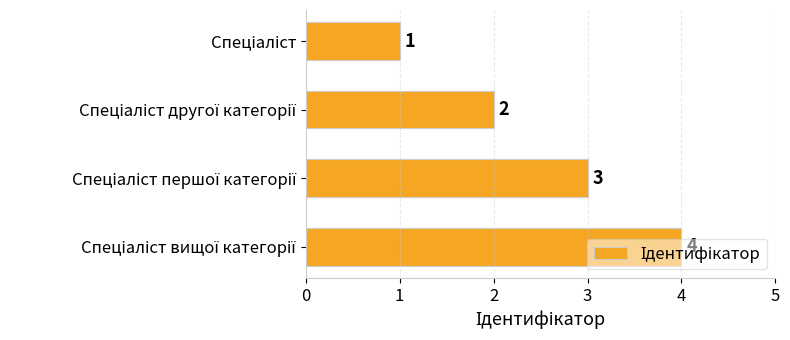

What is the value of the 2nd bar from the top?

2